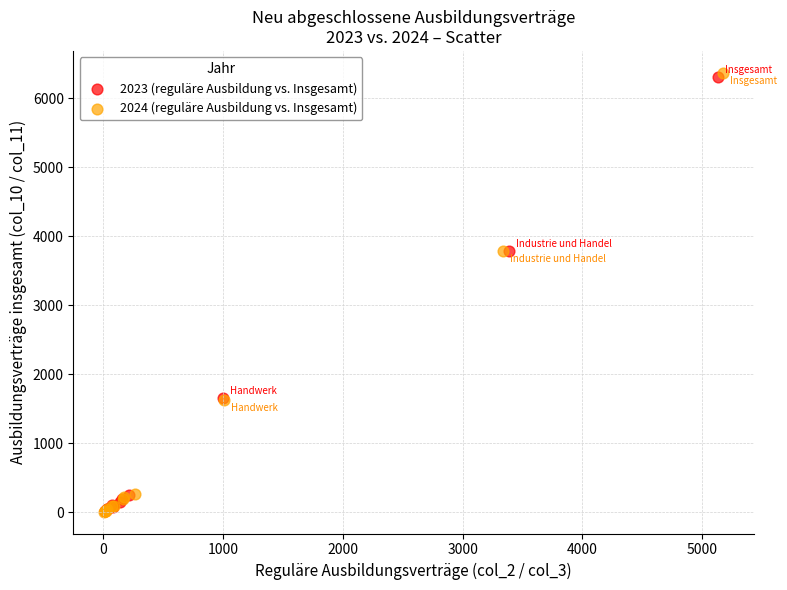

Which series has the widest spread of Y values?

2024 (reguläre Ausbildung vs. Insgesamt)